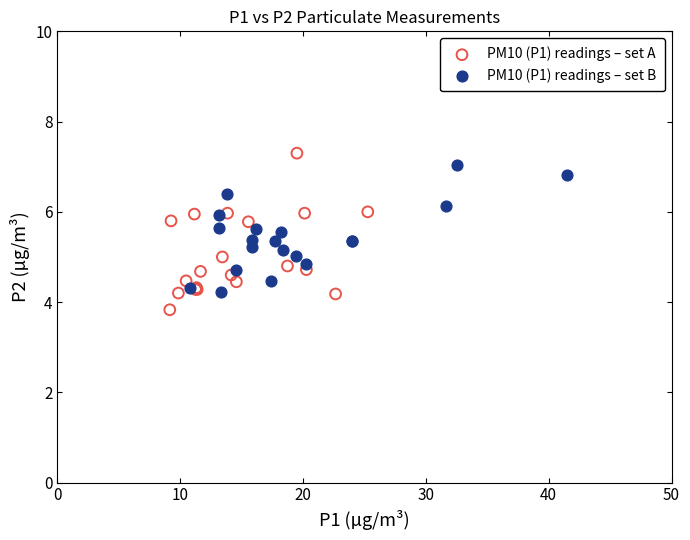

Which series contains the lowest Y value?

PM10 (P1) readings – set A